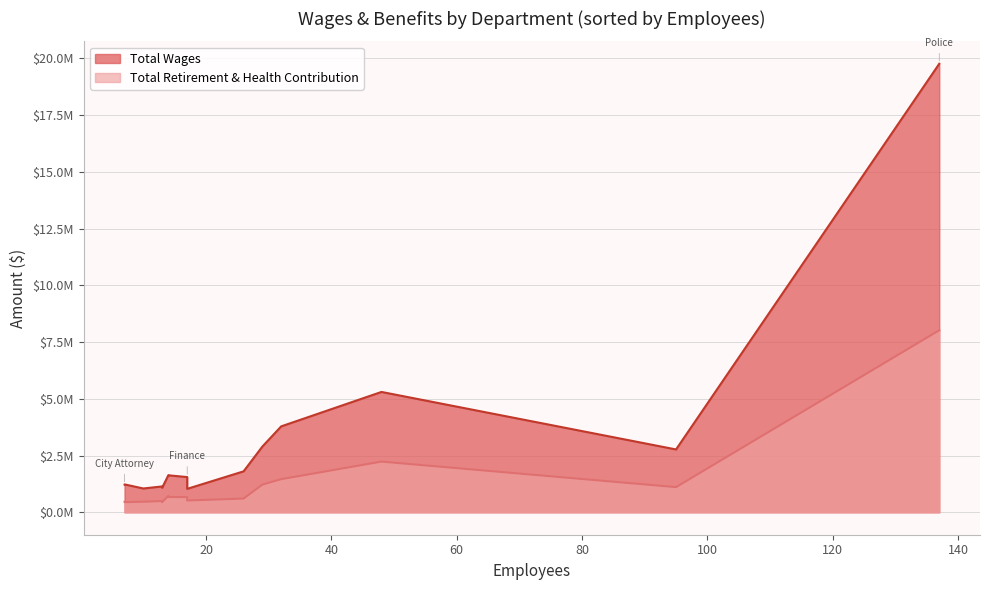

True or false: Total Wages has more than 1 points higher than both neighbors.

False